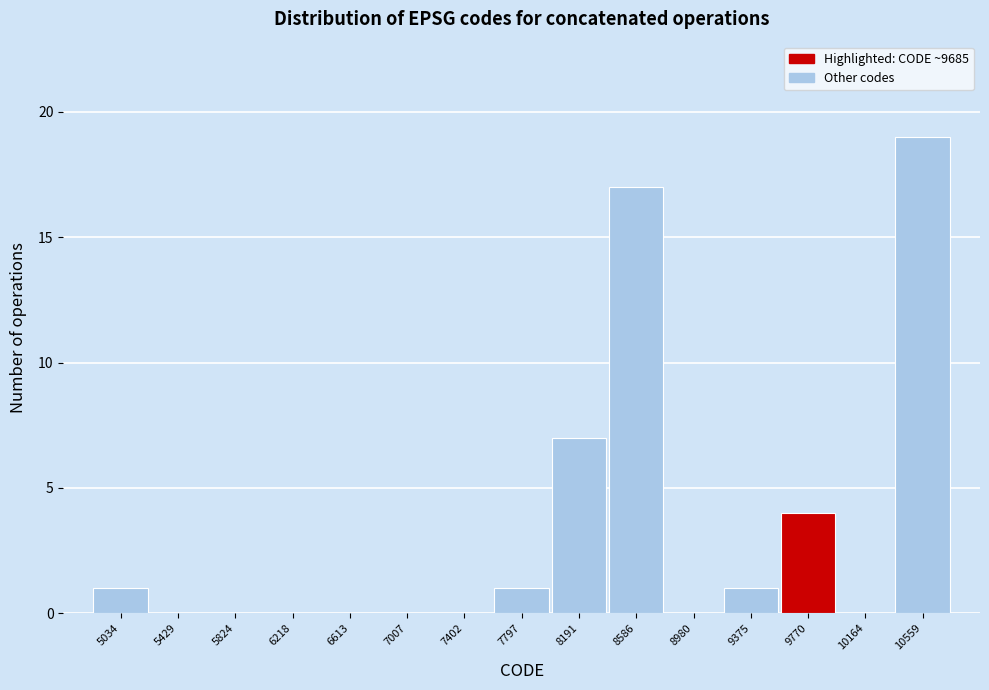

How tall is the bar that spans 9200 to 9550 on the x-axis? Neither the bar edges nor the heights are printed on the chart, so give them approximately, as read against the axes.

1